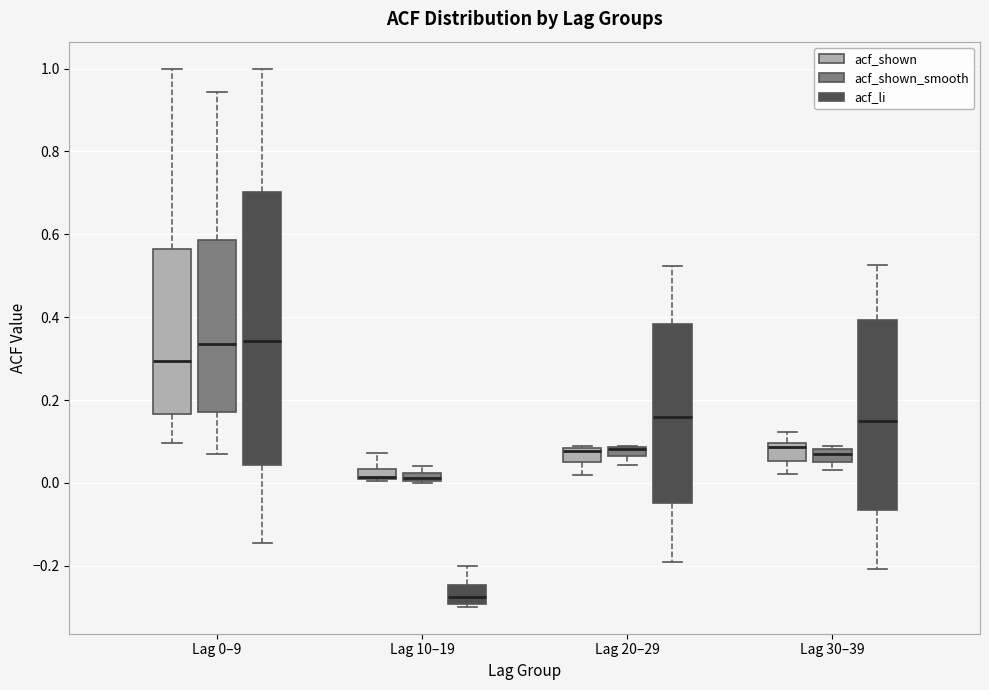

Comparing the boxes themselves (not the whiskers), which one is the tallest?

Lag 0–9 (acf_li)